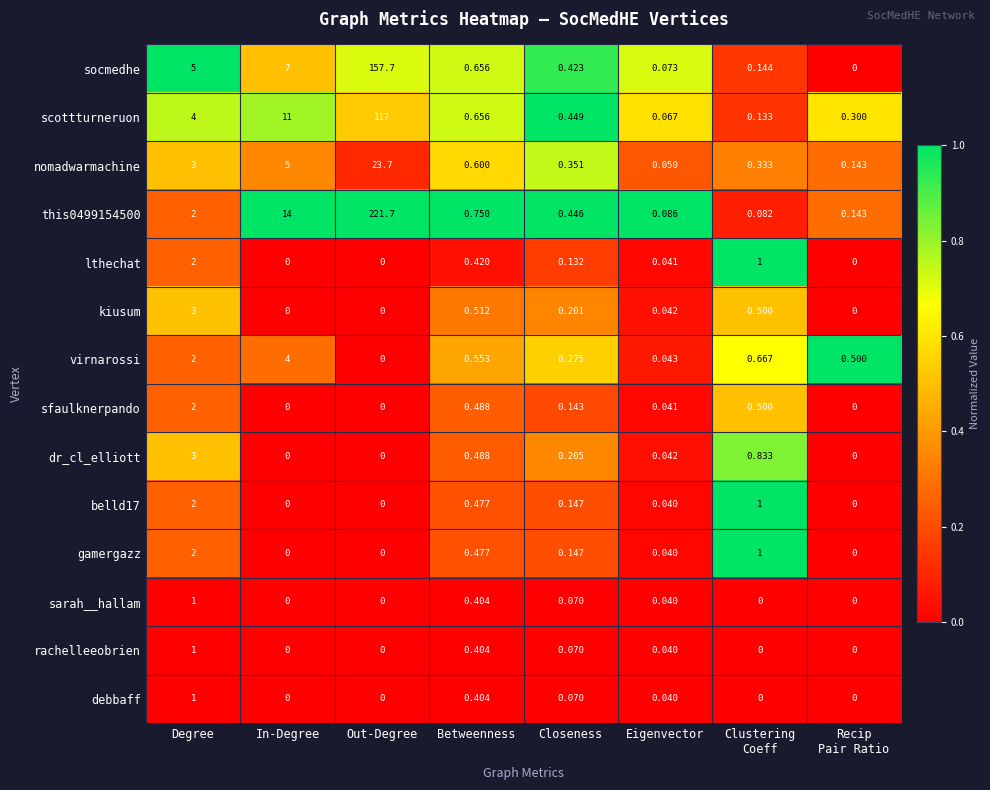

Count the number of categories in the chart.

8